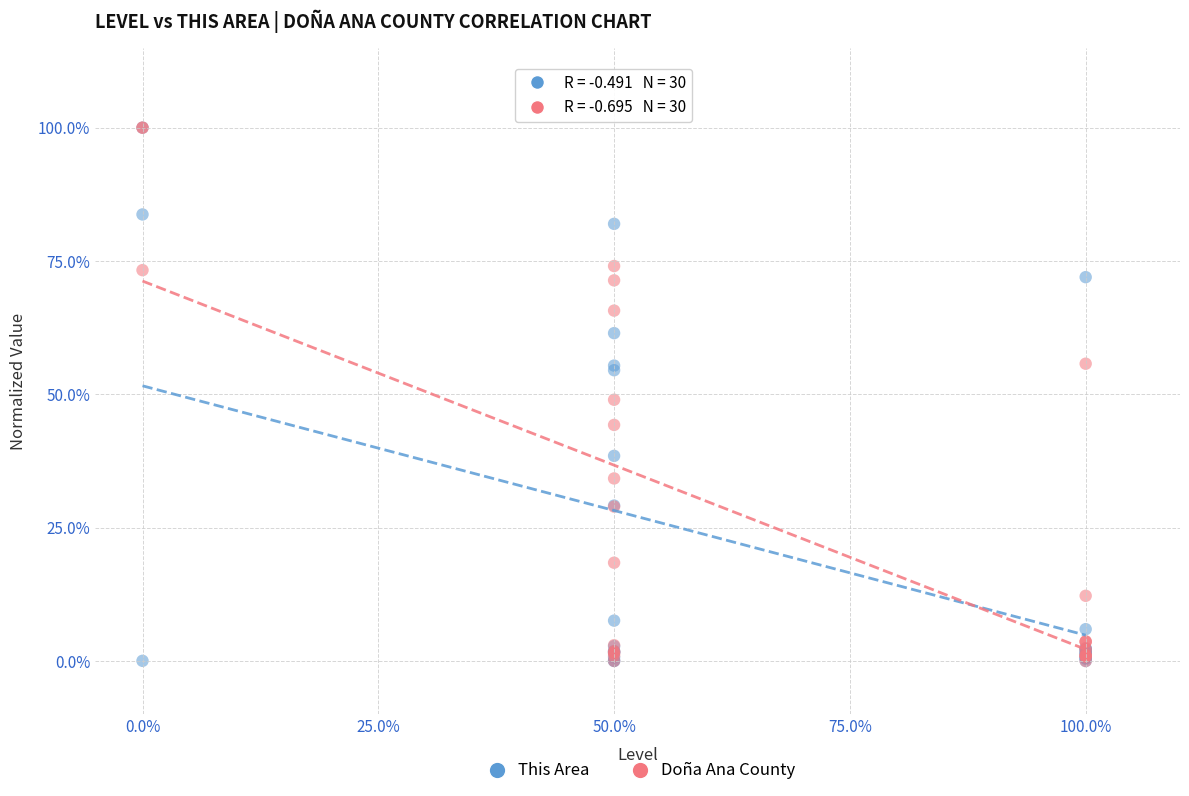

What are all the series names shown in the legend?

This Area, Doña Ana County